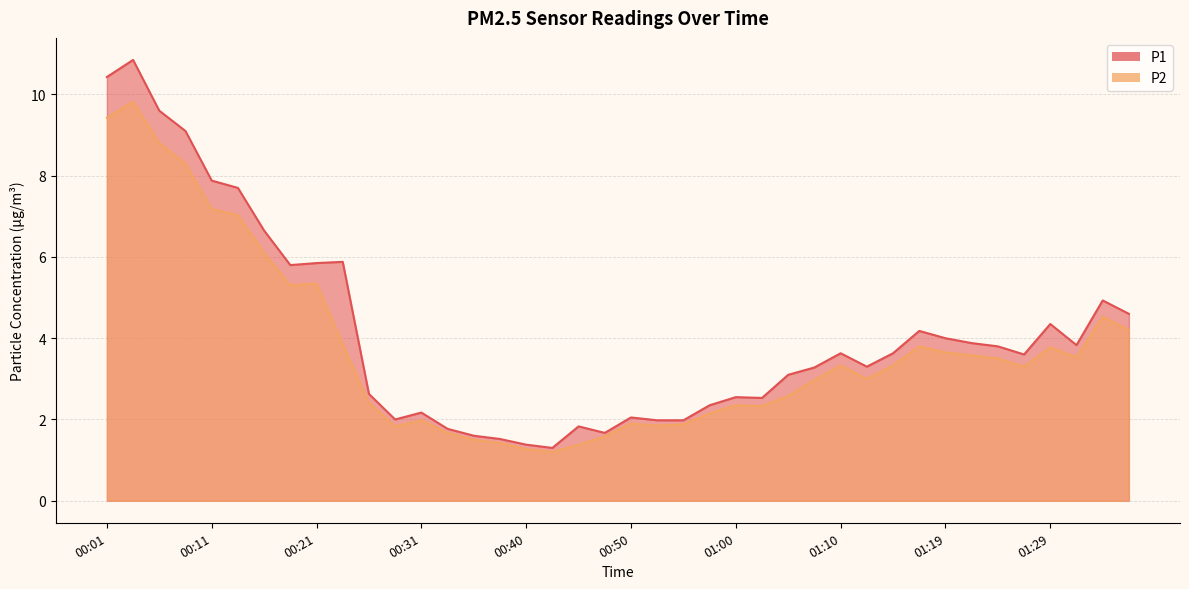

True or false: P1 and P2 intersect in this chart.

False